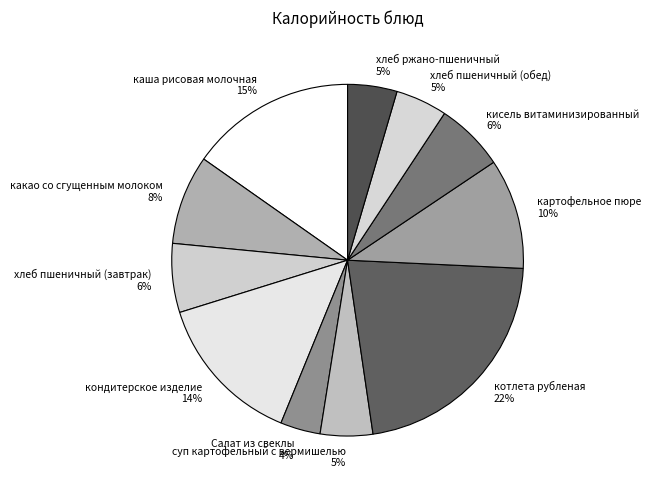

Count the number of slices in the pie.

11